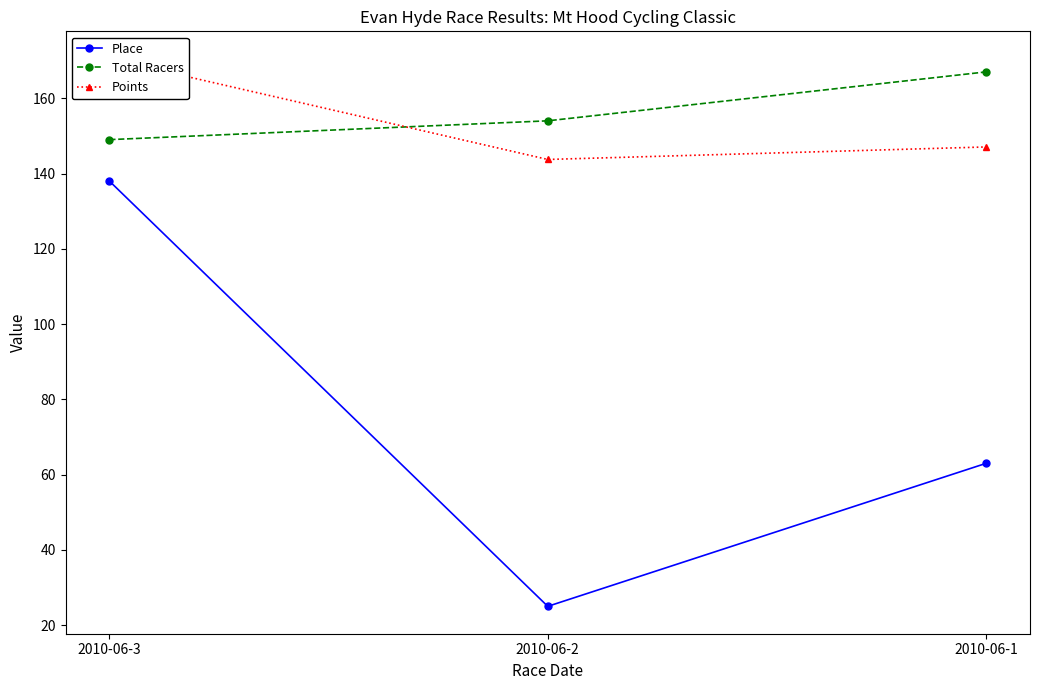

How many data points in Total Racers are less than 154?

1